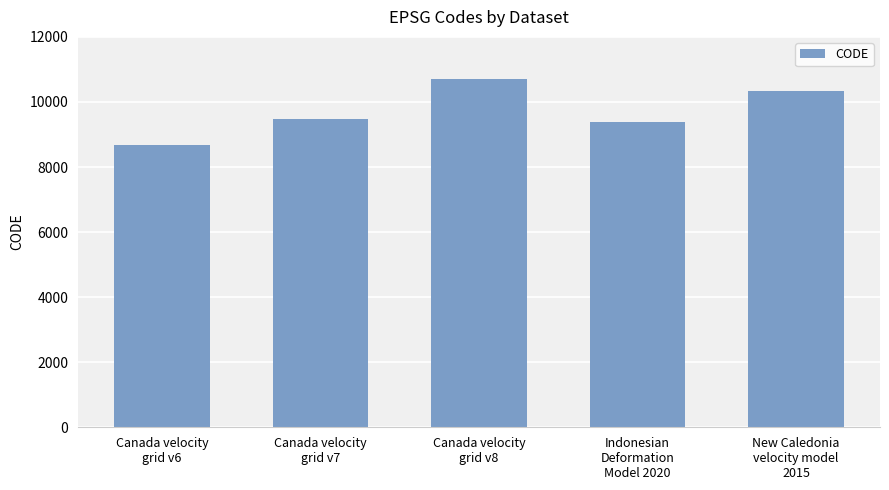

Reading left to right, extract all data points from this chart.

Canada velocity
grid v6=8676	Canada velocity
grid v7=9483	Canada velocity
grid v8=10707	Indonesian
Deformation
Model 2020=9375	New Caledonia
velocity model
2015=10323